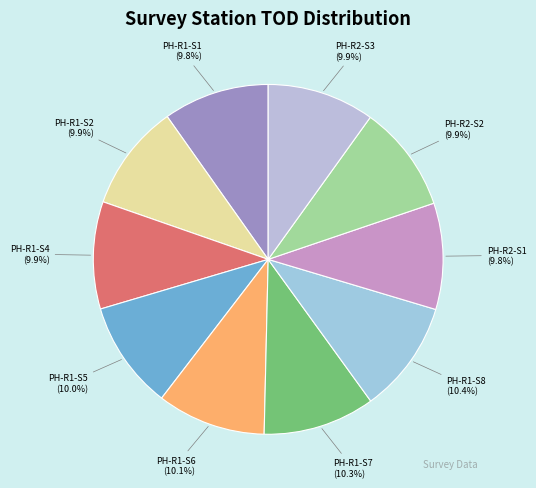

How many slices are in this pie chart?

10